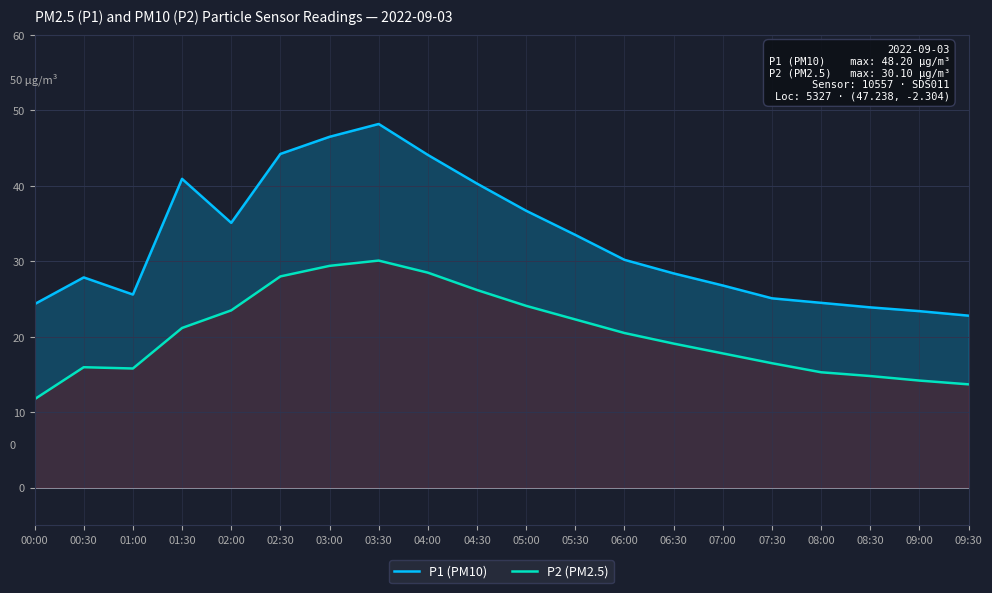

Which series changed the most between 04:00 and 06:00?

P1 (PM10)